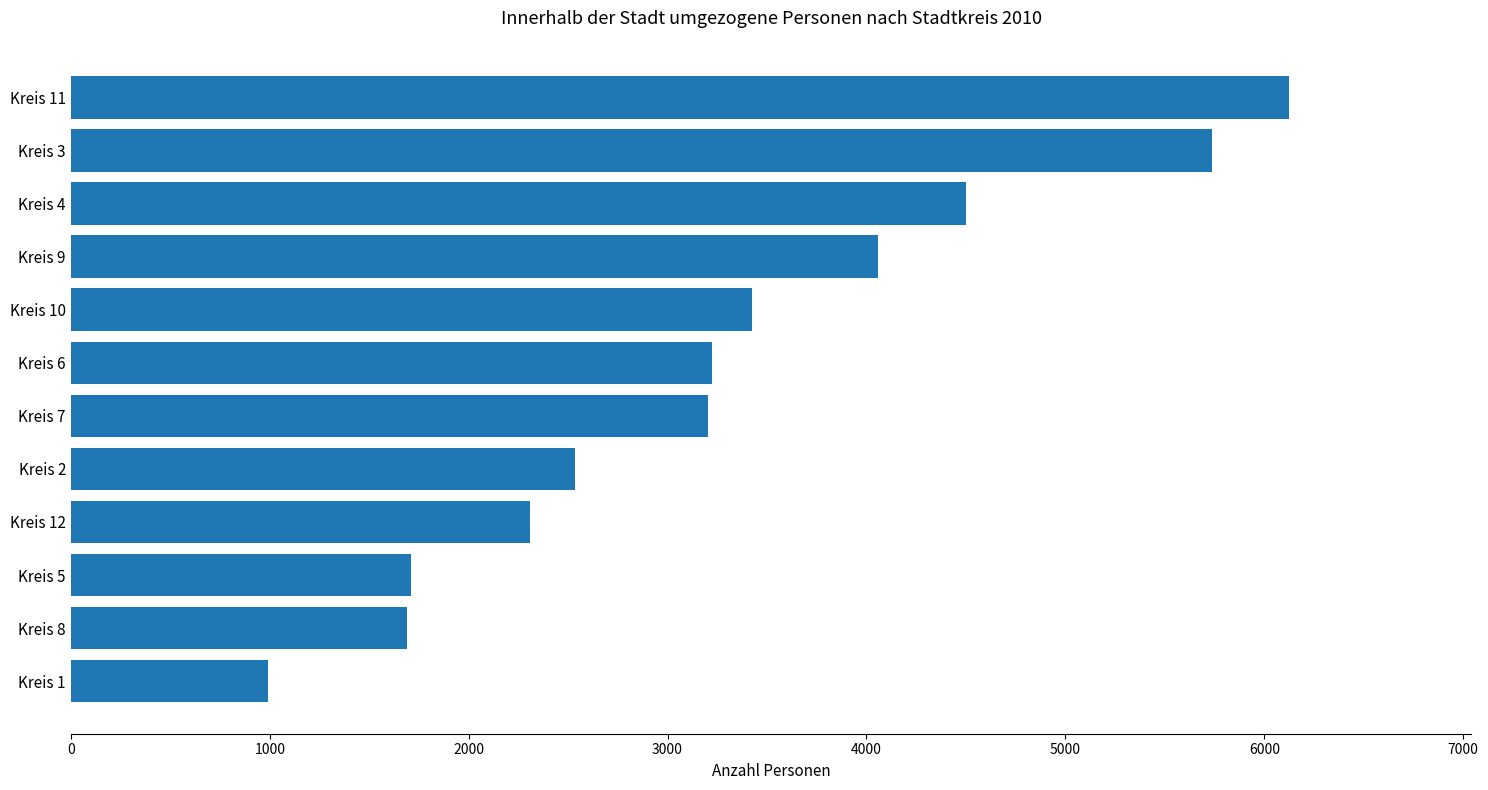

What is the average value?

3291